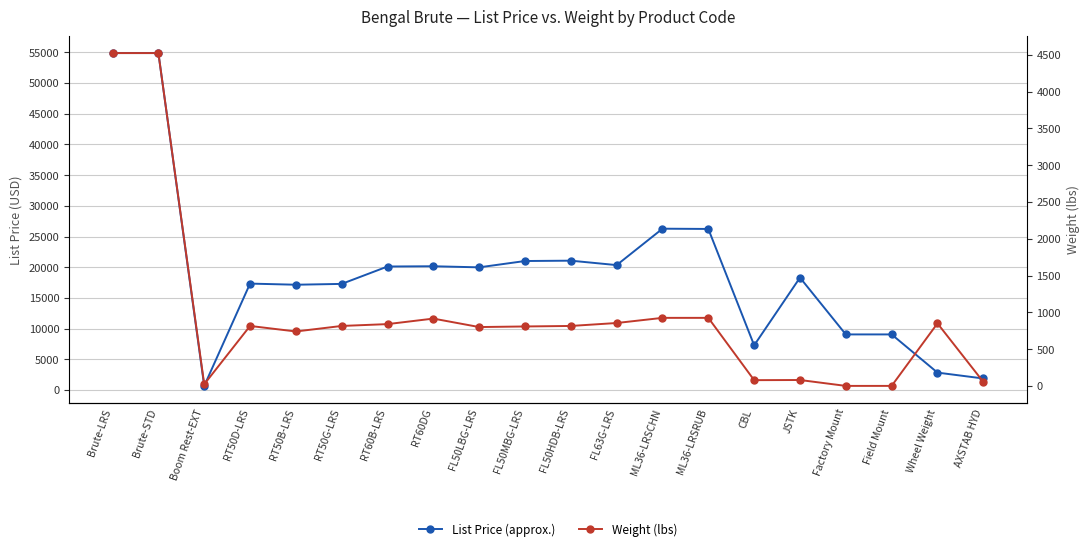

What is the maximum value shown in the chart?

54878